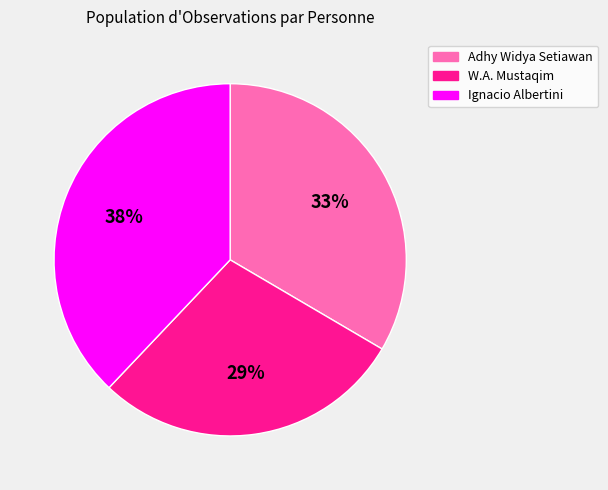

Does any single category account for the majority?

No